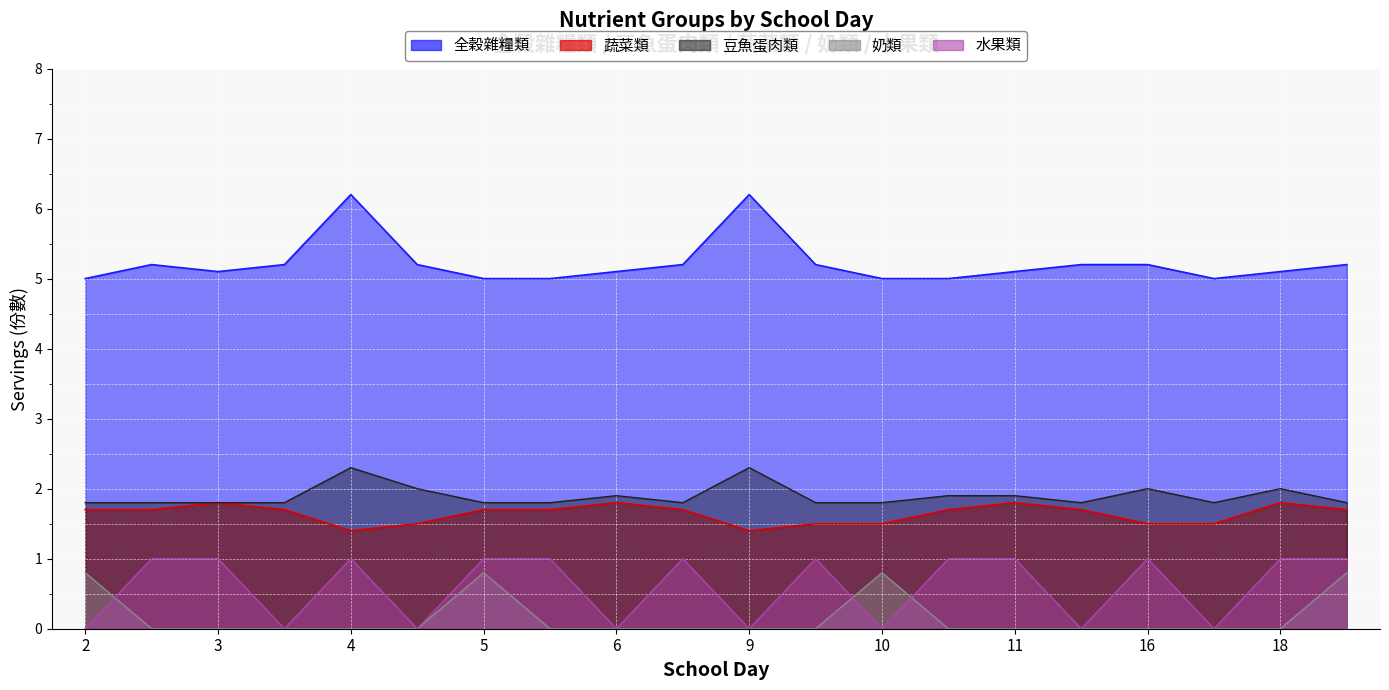

True or false: 奶類 and 蔬菜類 cross at least once.

False